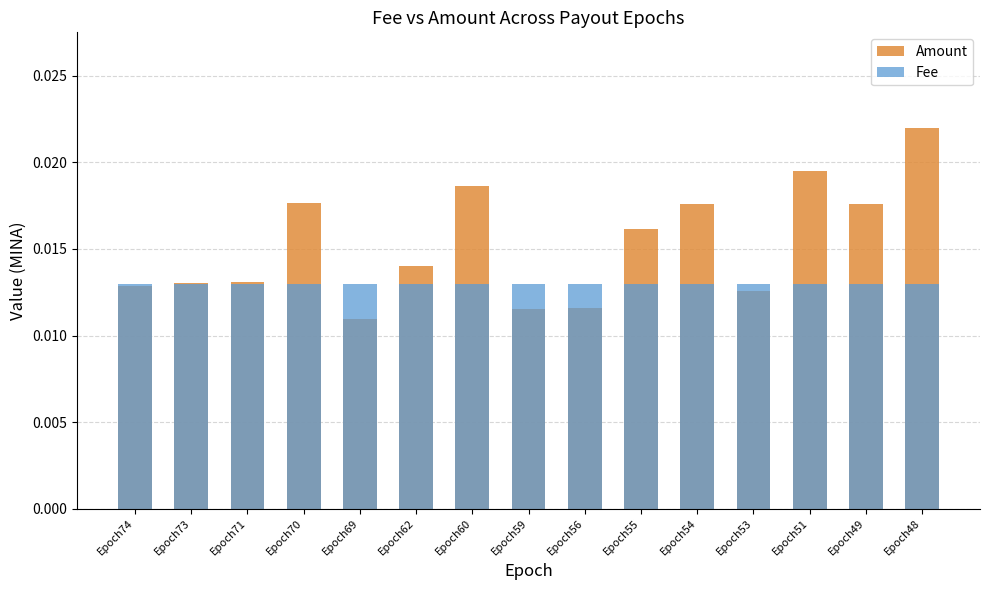

The Amount series shows 0.0 at Epoch73. True or false?

True